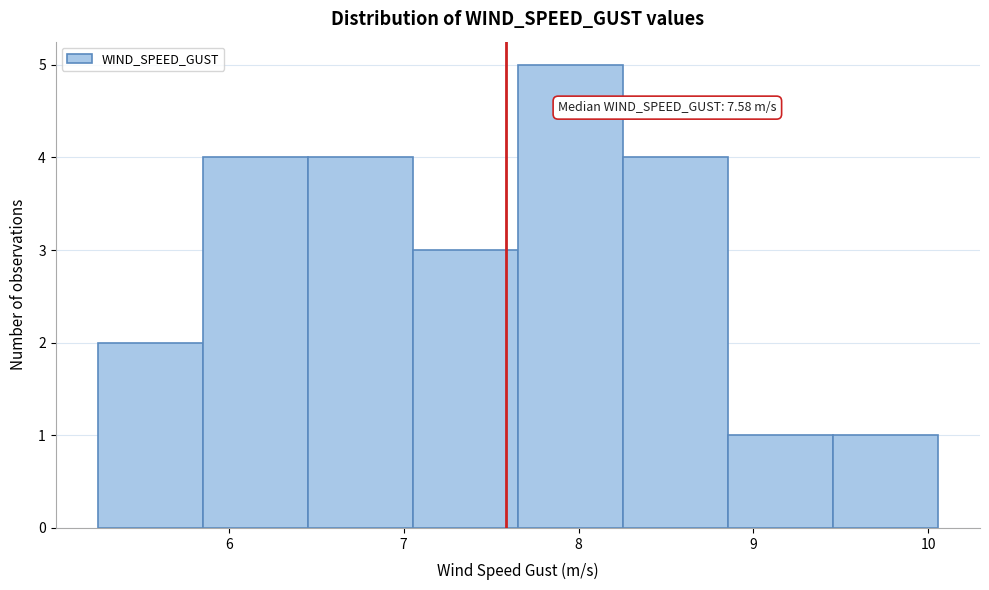

Over which range of the x-axis is the bar tallest?

7.7 to 8.3